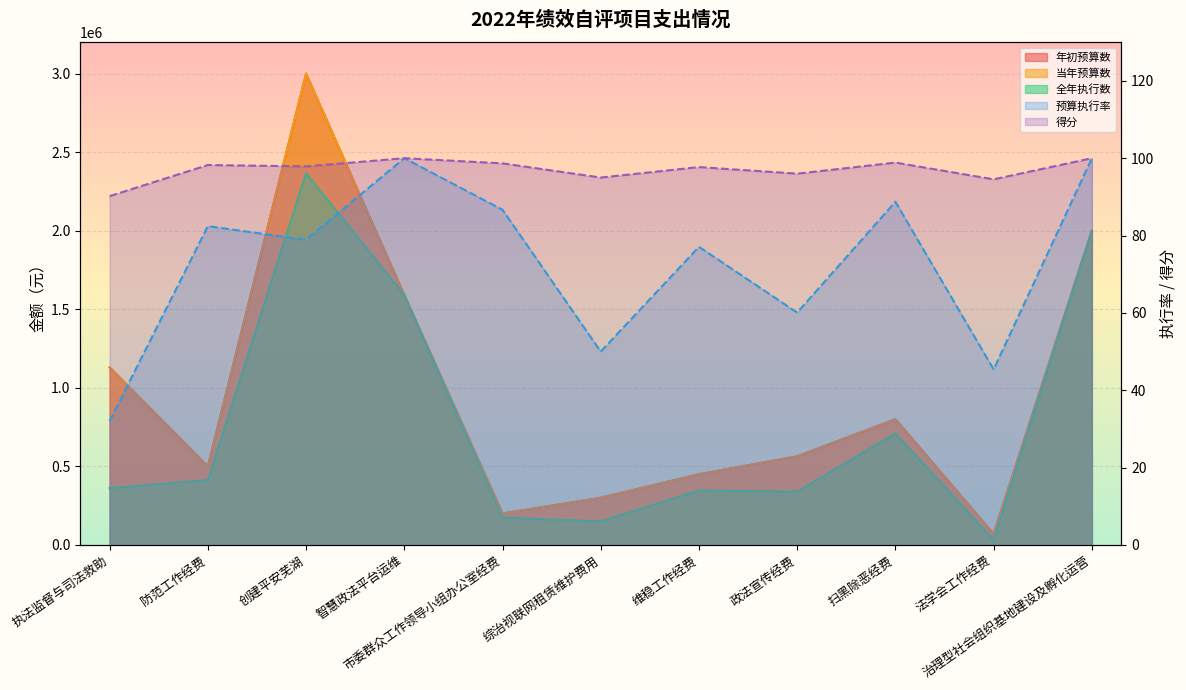

How many lines are shown in the chart?

5